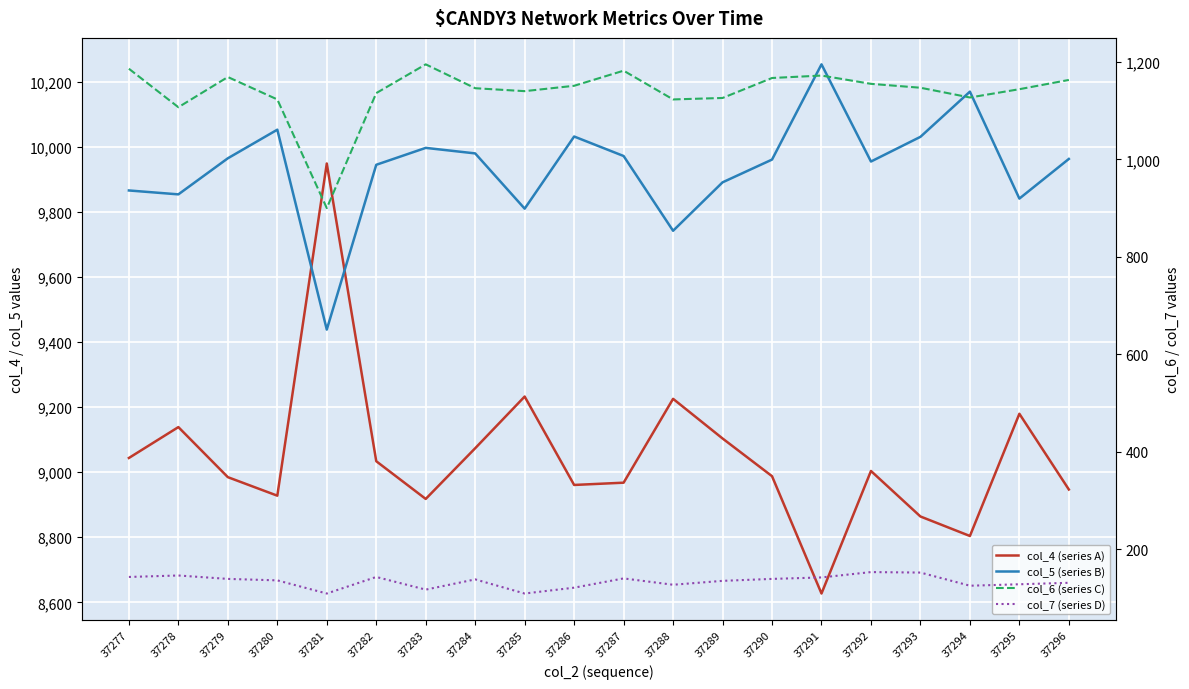

Where does the col_5 (series B) series first go above 9964?

37279